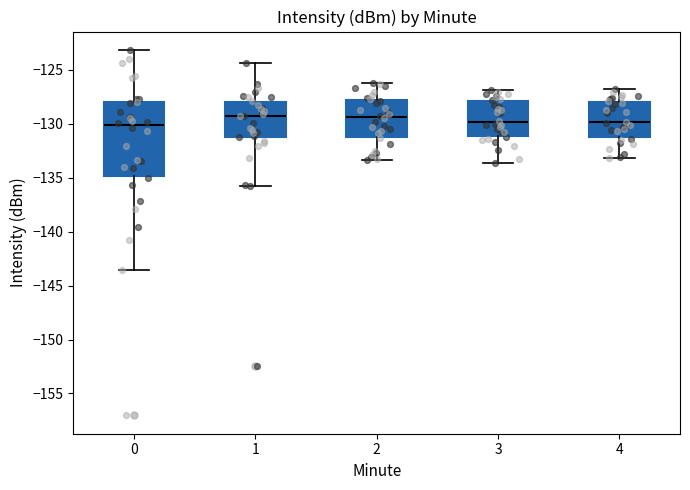

Reading left to right, read every box against the y-axis: the position of its median line, the range the box covers, and the ends of its whiskers. The values are not printed on the chart, so give them approximately, as read against the axis.

0: median -130.0, box -135.0 to -128.0, whiskers -143.5 to -123.0
1: median -129.5, box -131.0 to -128.0, whiskers -136.0 to -124.5
2: median -129.5, box -131.0 to -127.5, whiskers -133.5 to -126.0
3: median -130.0, box -131.0 to -128.0, whiskers -133.5 to -127.0
4: median -130.0, box -131.0 to -128.0, whiskers -133.0 to -127.0